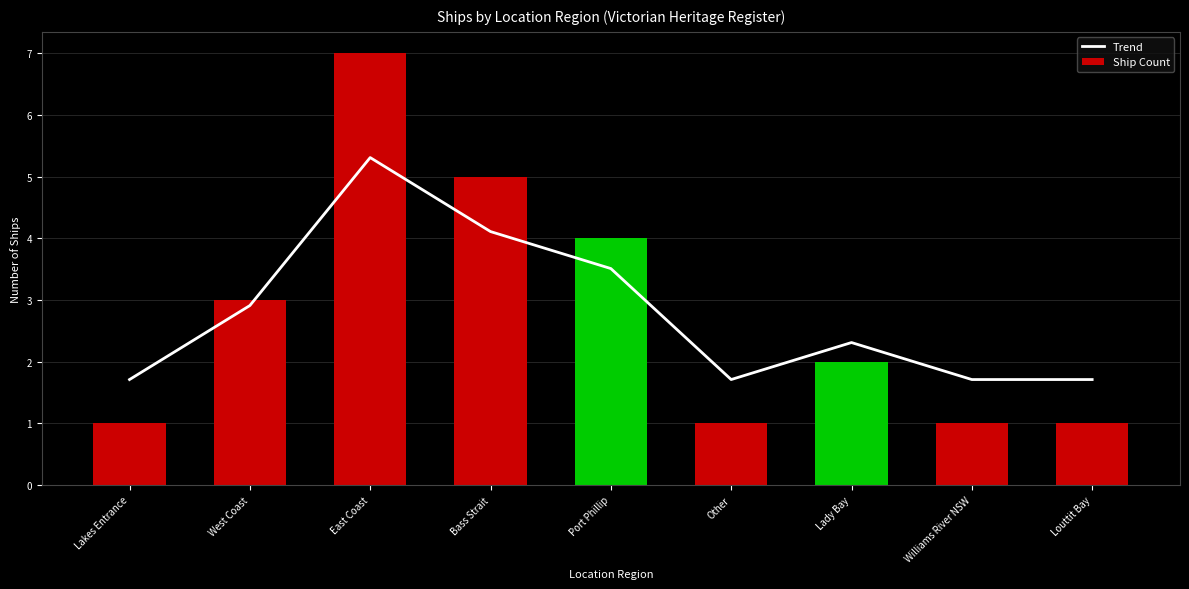

Rank the series by their maximum value, from highest to lowest.

Ship Count, Trend